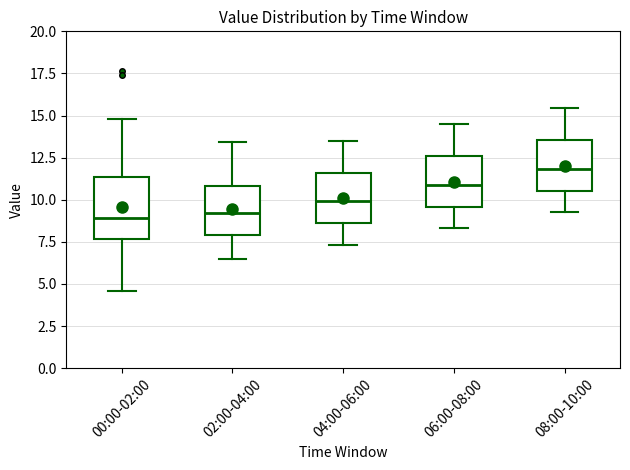

Comparing the boxes themselves (not the whiskers), which one is the tallest?

00:00-02:00